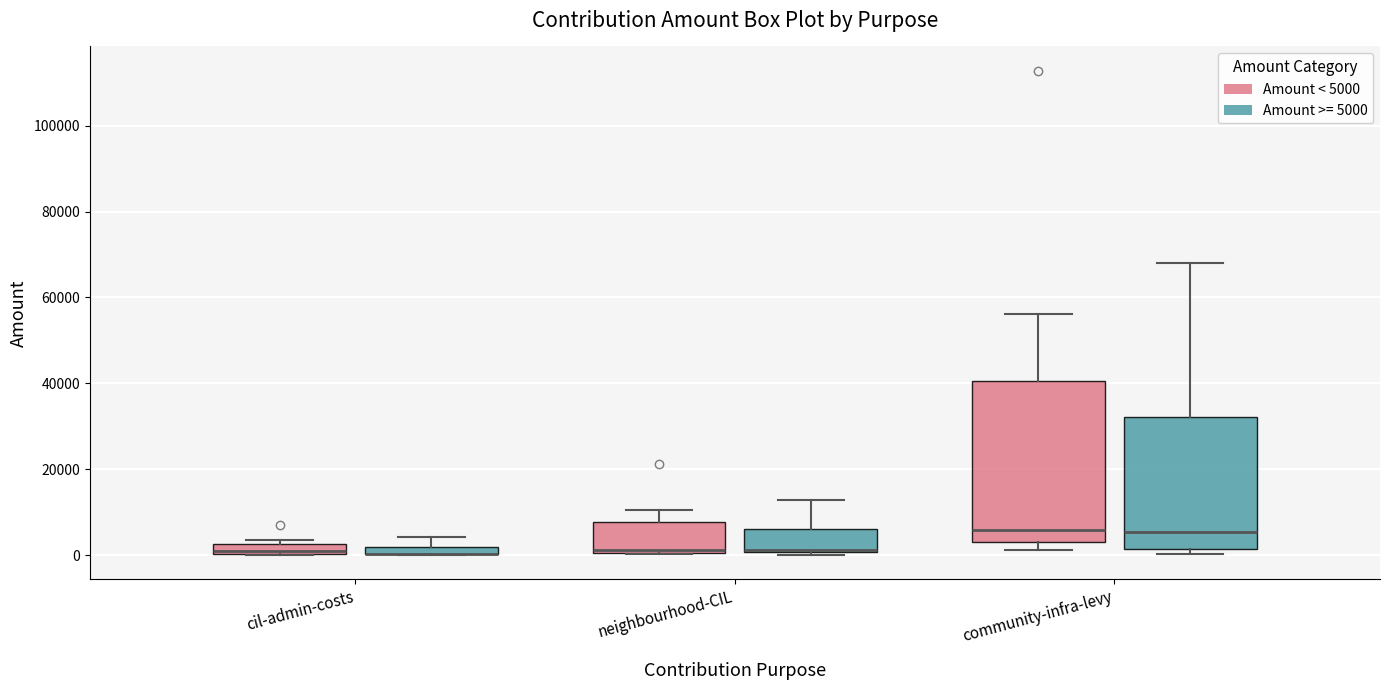

Where does the upper whisker of the box for community-infra-levy (Amount >= 5000) end on the y-axis? The values are not printed on the chart, so give them approximately, as read against the axis.

68000